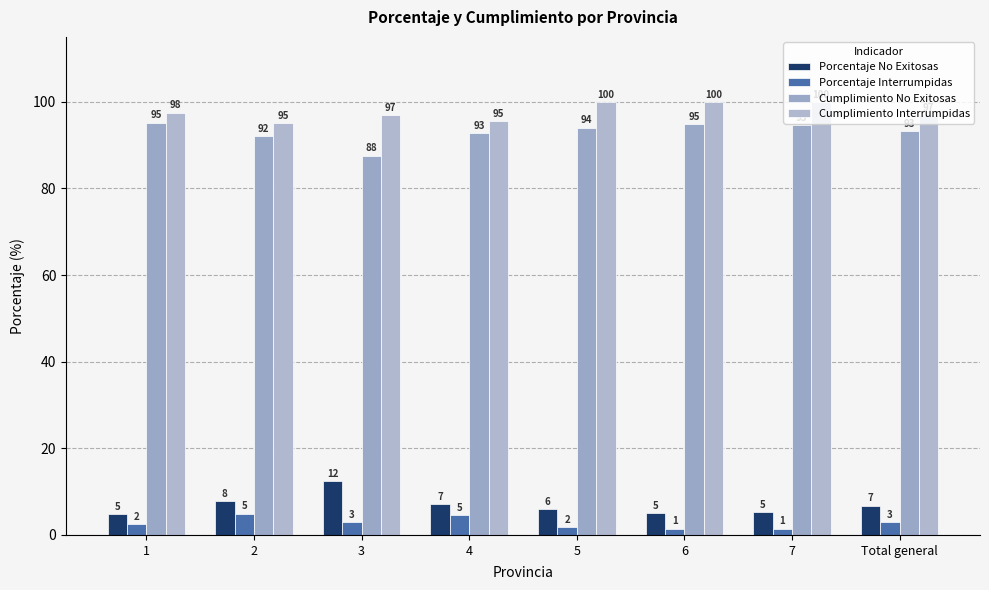

What is the difference between the second highest and minimum values in the Cumplimiento No Exitosas series?

7.3